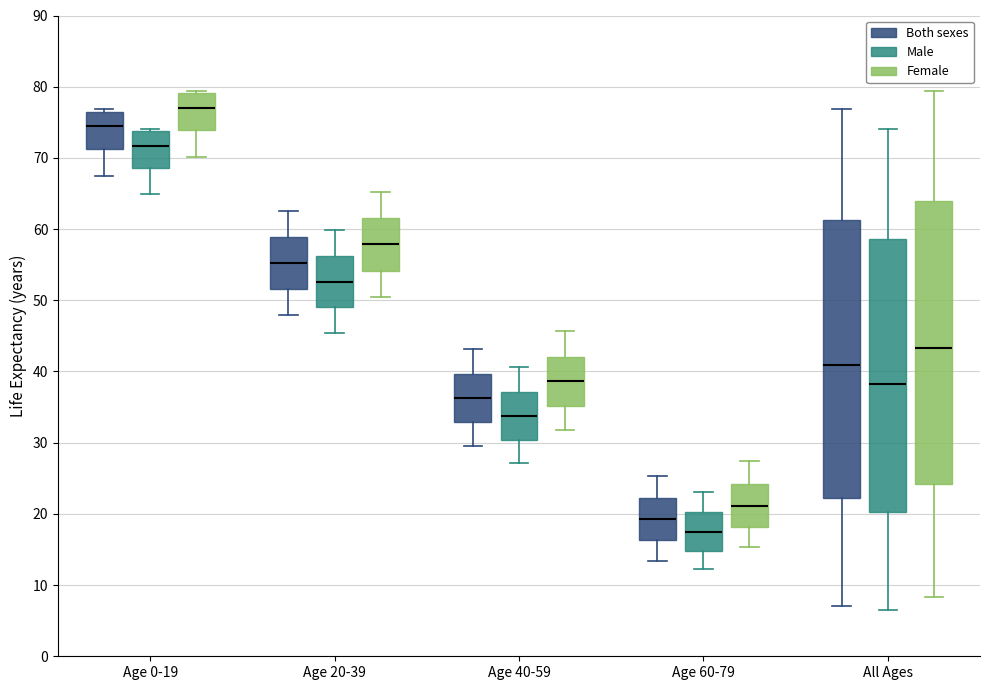

Reading left to right, transcribe this box plot: for each box, give where its median line is, the range the box spans, and where its two whiskers end, as read against the y-axis. The values are not printed on the chart, so give them approximately, as read against the axis.

Age 0-19 (Both sexes): median 74, box 71 to 77, whiskers 68 to 77
Age 0-19 (Male): median 72, box 69 to 74, whiskers 65 to 74 (just above the box's upper edge)
Age 0-19 (Female): median 77, box 74 to 79, whiskers 70 to 79 (just above the box's upper edge)
Age 20-39 (Both sexes): median 55, box 52 to 59, whiskers 48 to 63
Age 20-39 (Male): median 53, box 49 to 56, whiskers 45 to 60
Age 20-39 (Female): median 58, box 54 to 62, whiskers 51 to 65
Age 40-59 (Both sexes): median 36, box 33 to 40, whiskers 30 to 43
Age 40-59 (Male): median 34, box 30 to 37, whiskers 27 to 41
Age 40-59 (Female): median 39, box 35 to 42, whiskers 32 to 46
Age 60-79 (Both sexes): median 19, box 16 to 22, whiskers 13 to 25
Age 60-79 (Male): median 18, box 15 to 20, whiskers 12 to 23
Age 60-79 (Female): median 21, box 18 to 24, whiskers 15 to 27
All Ages (Both sexes): median 41, box 22 to 61, whiskers 7 to 77
All Ages (Male): median 38, box 20 to 59, whiskers 7 to 74
All Ages (Female): median 43, box 24 to 64, whiskers 8 to 79